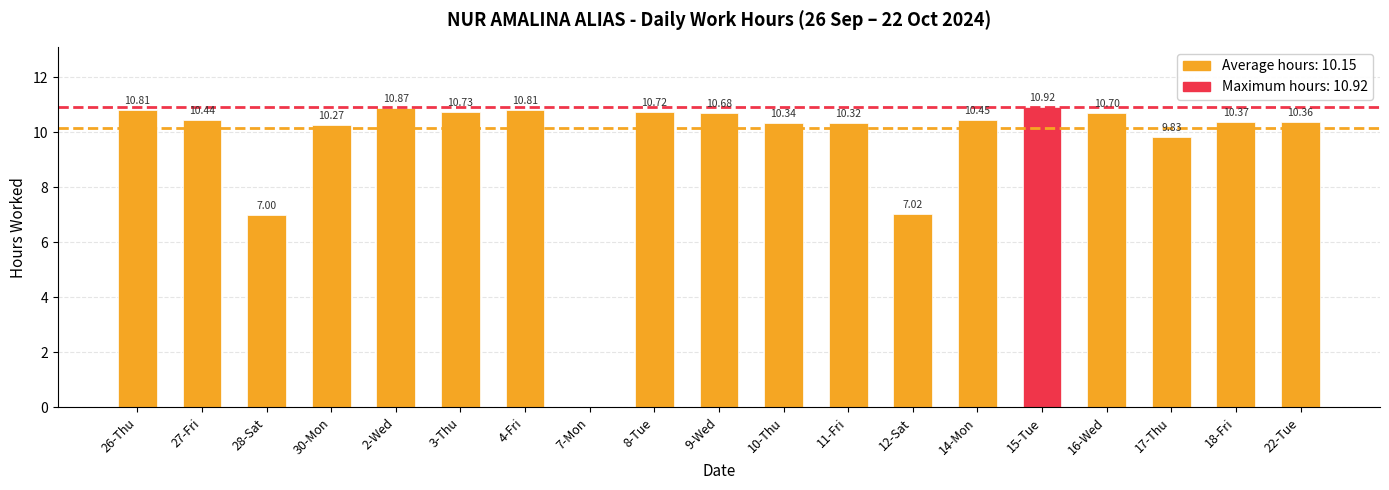

List the labels in order of value, largest first.

15-Tue, 2-Wed, 26-Thu, 4-Fri, 3-Thu, 8-Tue, 16-Wed, 9-Wed, 14-Mon, 27-Fri, 18-Fri, 22-Tue, 10-Thu, 11-Fri, 30-Mon, 17-Thu, 12-Sat, 28-Sat, 7-Mon